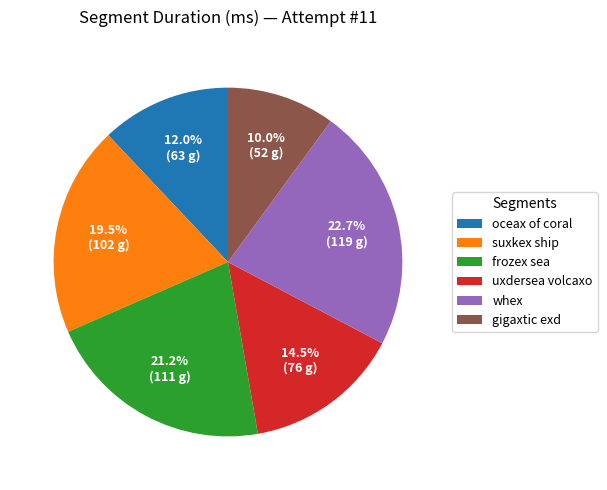

Rank the categories by value from lowest to highest.

gigaxtic exd, oceax of coral, uxdersea volcaxo, suxkex ship, frozex sea, whex